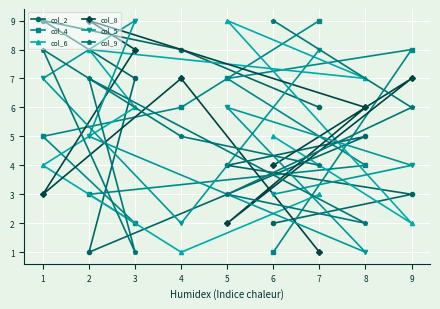

How many intersections are there between col_6 and col_4?

3